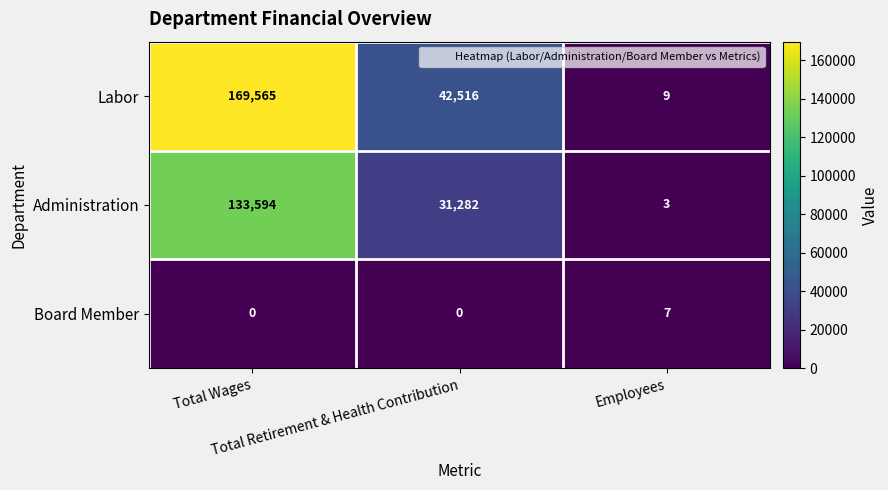

What is the highest value of the Administration series?

133594